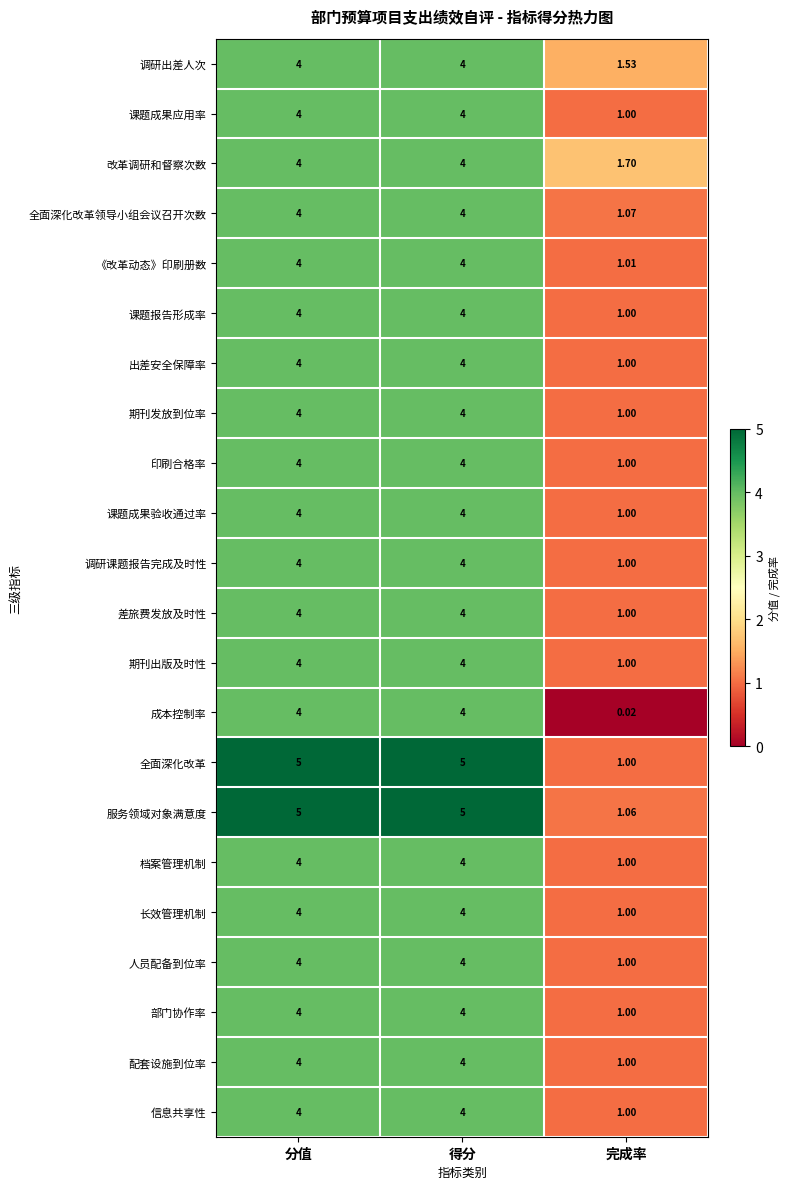

How many series are shown in this chart?

22